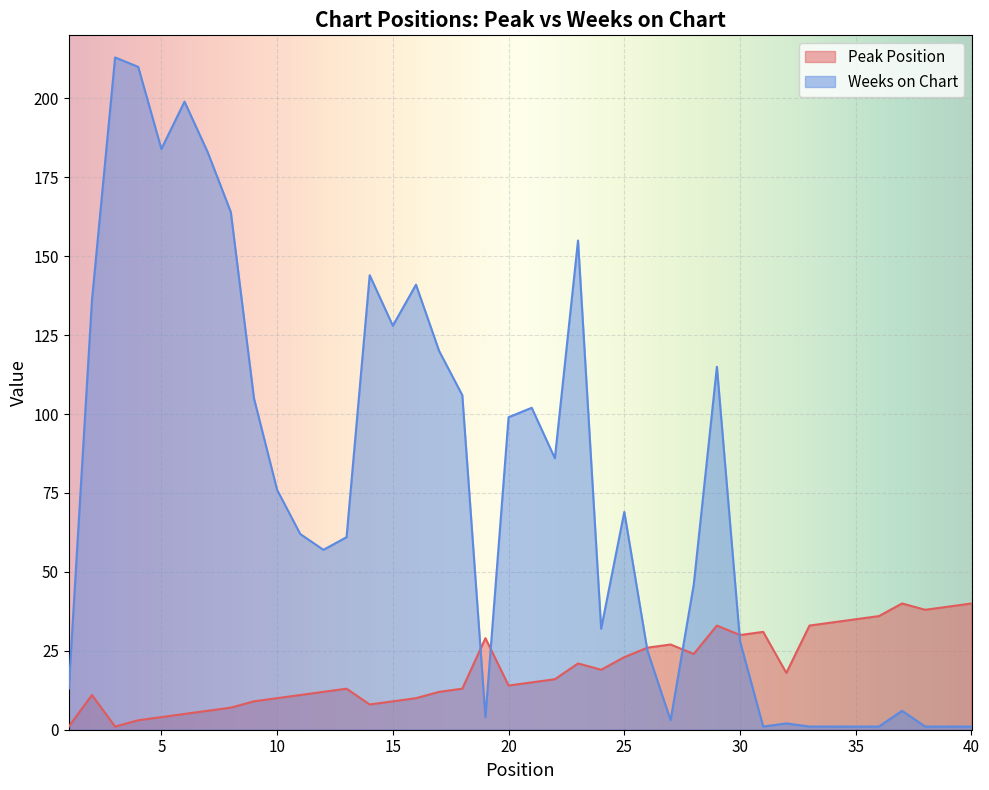

Which series has the largest total across all categories?

Weeks on Chart